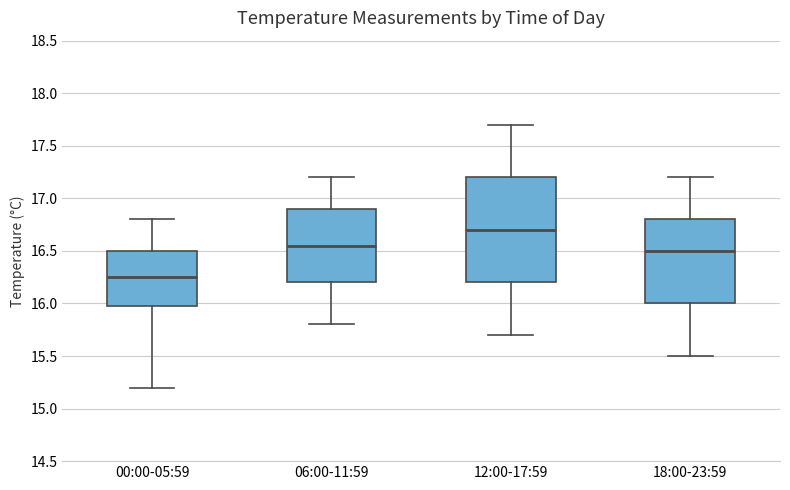

Reading left to right, read every box against the y-axis: the position of its median line, the range the box covers, and the ends of its whiskers. The values are not printed on the chart, so give them approximately, as read against the axis.

00:00-05:59: median 16.25, box 16.00 to 16.50, whiskers 15.20 to 16.80
06:00-11:59: median 16.55, box 16.20 to 16.90, whiskers 15.80 to 17.20
12:00-17:59: median 16.70, box 16.20 to 17.20, whiskers 15.70 to 17.70
18:00-23:59: median 16.50, box 16.00 to 16.80, whiskers 15.50 to 17.20